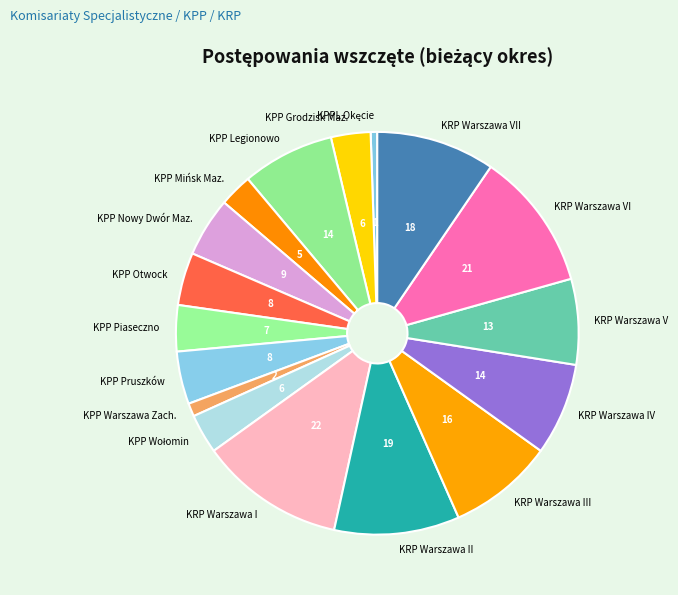

Which has a higher value, KPP Piaseczno or KPP Otwock?

KPP Otwock